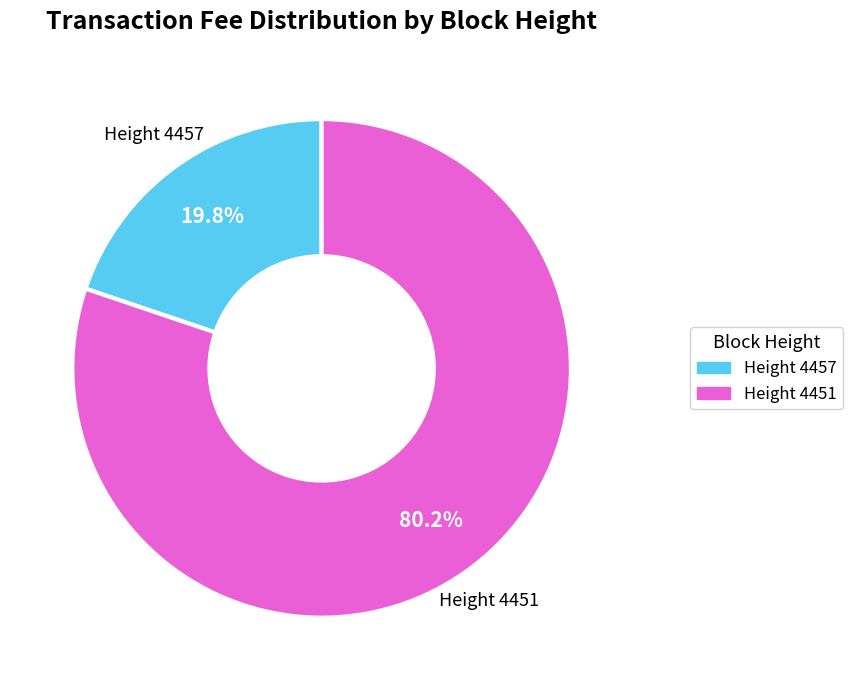

Does any single category account for the majority?

Yes